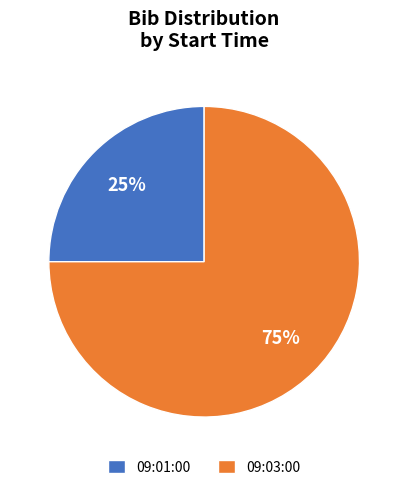

What is the smallest slice in the pie chart?

09:01:00